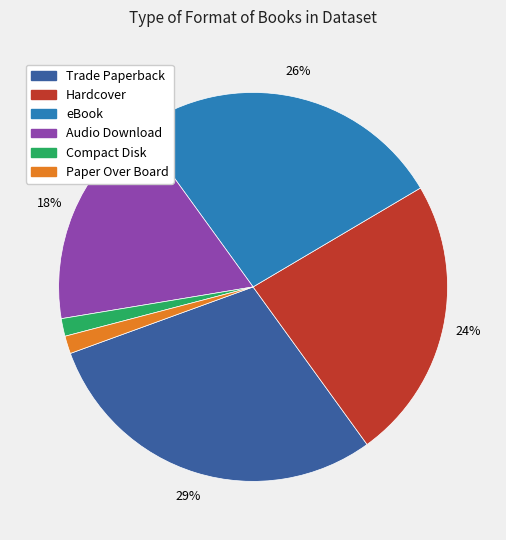

What percentage is the eBook slice, to the nearest percent?

26%